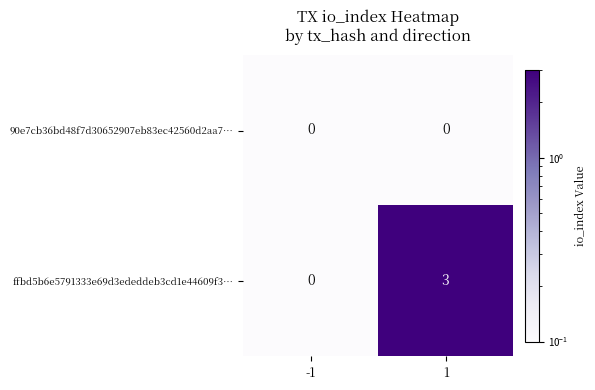

Rank the series by their average value, from highest to lowest.

ffbd5b6e5791333e69d3ededdeb3cd1e44609f3…, 90e7cb36bd48f7d30652907eb83ec42560d2aa7…